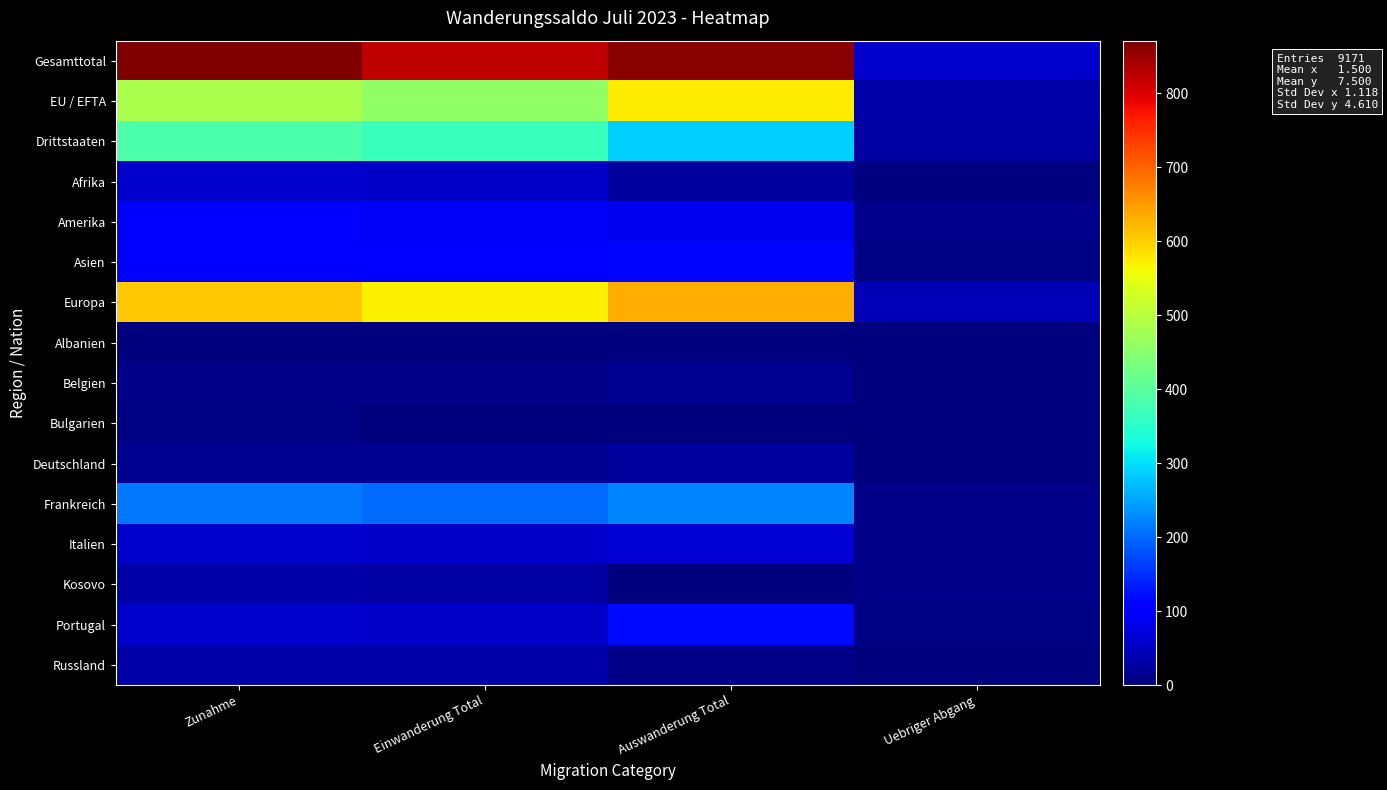

How many distinct data groups are displayed?

16